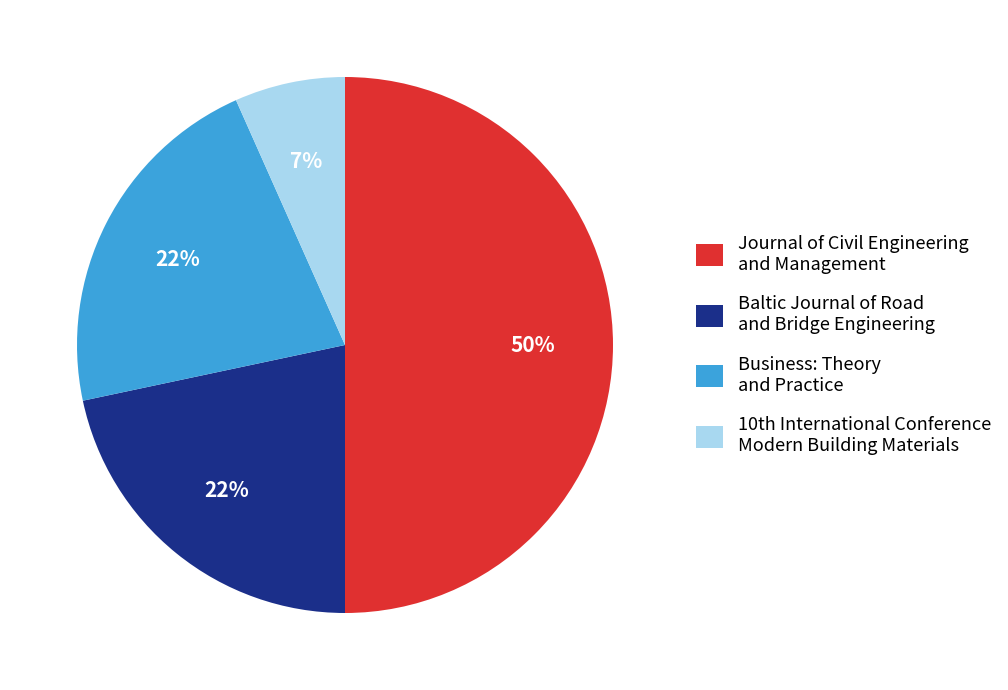

Do Journal of Civil Engineering and Management and Business: Theory and Practice together represent more than half of the pie?

Yes